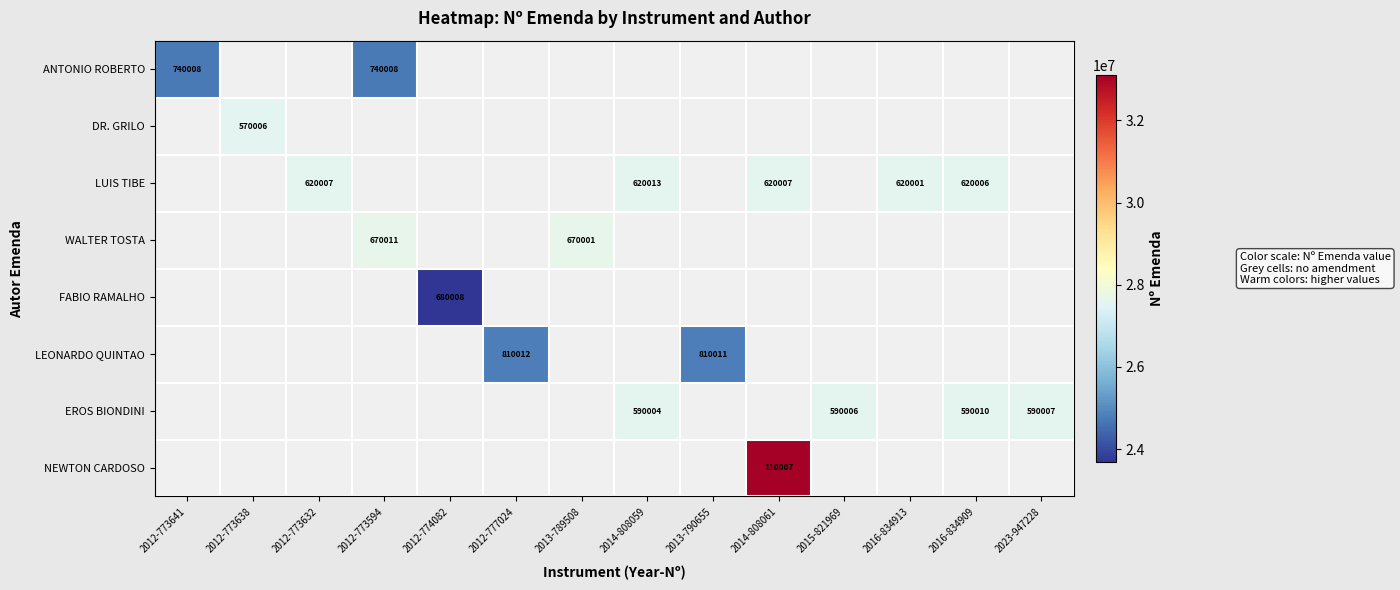

True or false: EROS BIONDINI has a value of 590007 at 2023-947228.

True